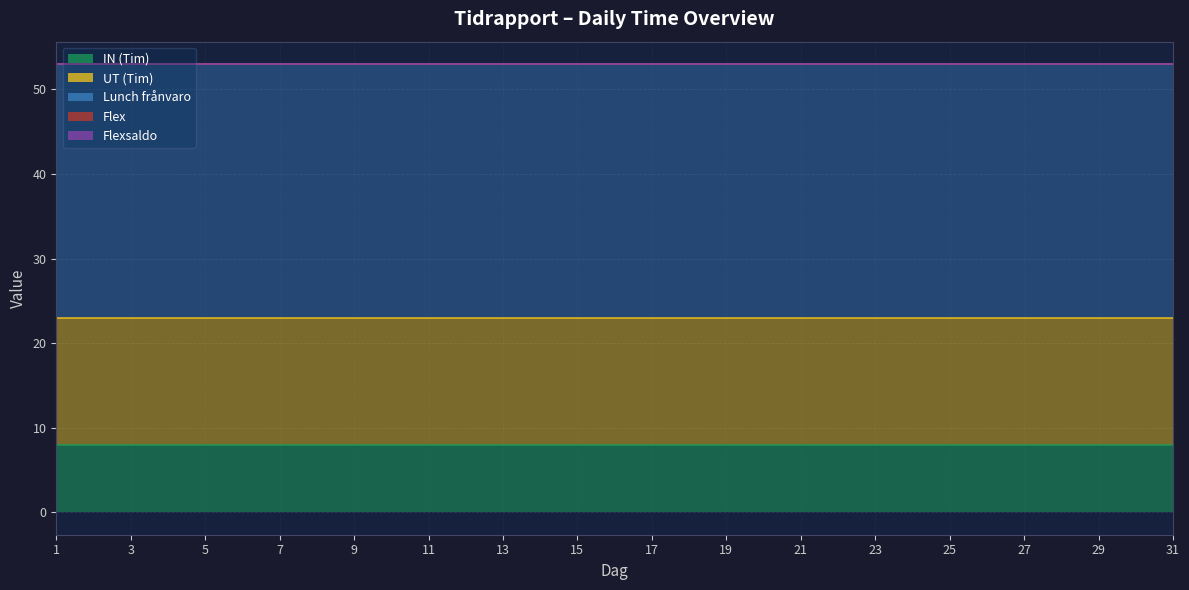

Reading right to left, transcribe all the data shown in this chart.

IN (Tim): 31=8	30=8	29=8	28=8	27=8	26=8	25=8	24=8	23=8	22=8	21=8	20=8	19=8	18=8	17=8	16=8	15=8	14=8	13=8	12=8	11=8	10=8	9=8	8=8	7=8	6=8	5=8	4=8	3=8	2=8	1=8
UT (Tim): 31=15	30=15	29=15	28=15	27=15	26=15	25=15	24=15	23=15	22=15	21=15	20=15	19=15	18=15	17=15	16=15	15=15	14=15	13=15	12=15	11=15	10=15	9=15	8=15	7=15	6=15	5=15	4=15	3=15	2=15	1=15
Lunch frånvaro: 31=30	30=30	29=30	28=30	27=30	26=30	25=30	24=30	23=30	22=30	21=30	20=30	19=30	18=30	17=30	16=30	15=30	14=30	13=30	12=30	11=30	10=30	9=30	8=30	7=30	6=30	5=30	4=30	3=30	2=30	1=30
Flex: 31=0	30=0	29=0	28=0	27=0	26=0	25=0	24=0	23=0	22=0	21=0	20=0	19=0	18=0	17=0	16=0	15=0	14=0	13=0	12=0	11=0	10=0	9=0	8=0	7=0	6=0	5=0	4=0	3=0	2=0	1=0
Flexsaldo: 31=0	30=0	29=0	28=0	27=0	26=0	25=0	24=0	23=0	22=0	21=0	20=0	19=0	18=0	17=0	16=0	15=0	14=0	13=0	12=0	11=0	10=0	9=0	8=0	7=0	6=0	5=0	4=0	3=0	2=0	1=0